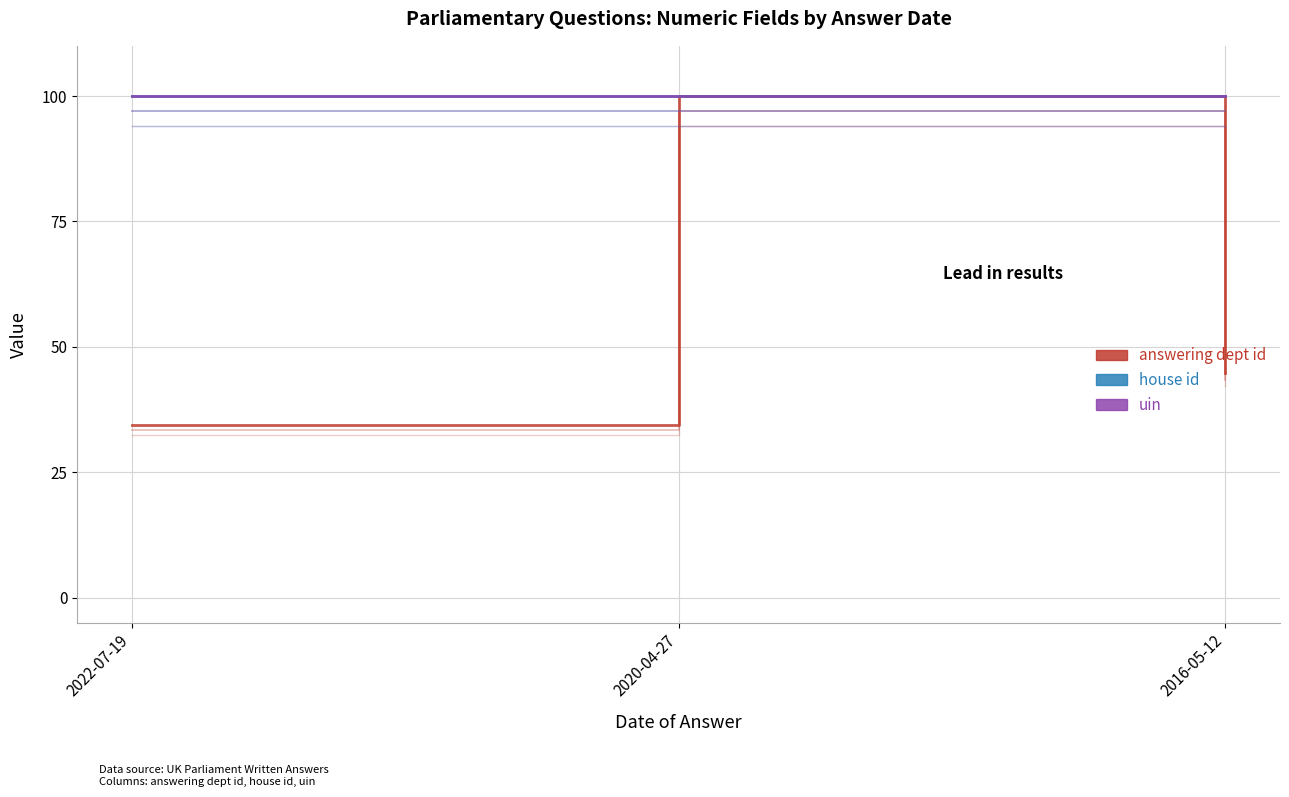

At which label is answering dept id closest to 67?

2016-05-12